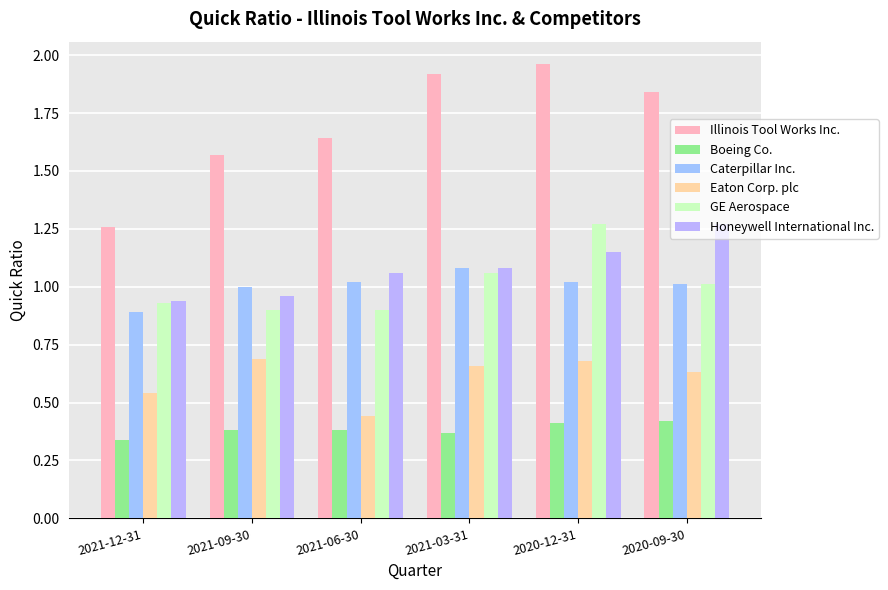

How many groups of bars are there?

6